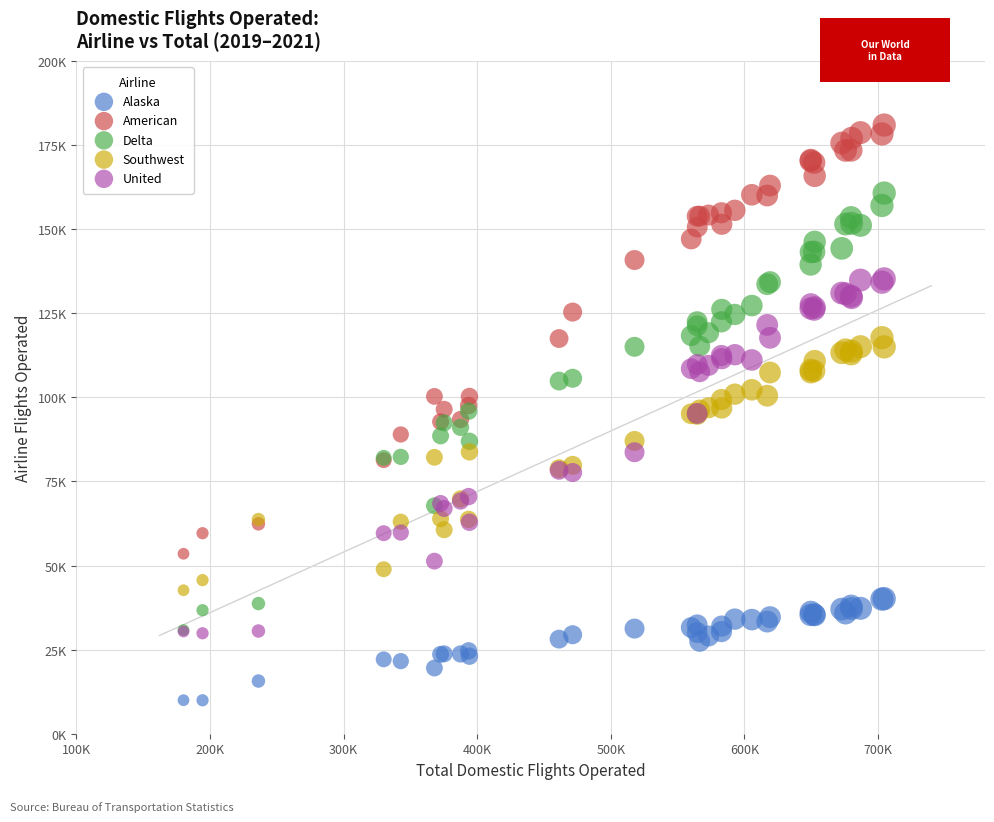

Which series reaches the minimum Y coordinate?

Alaska